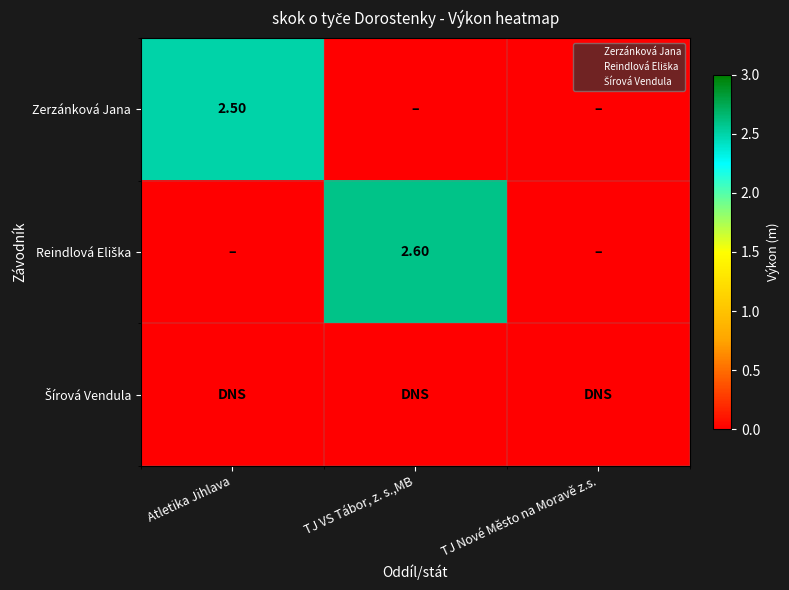

What is the sum of the Reindlová Eliška values at Atletika Jihlava and TJ VS Tábor, z. s.,MB?

2.6